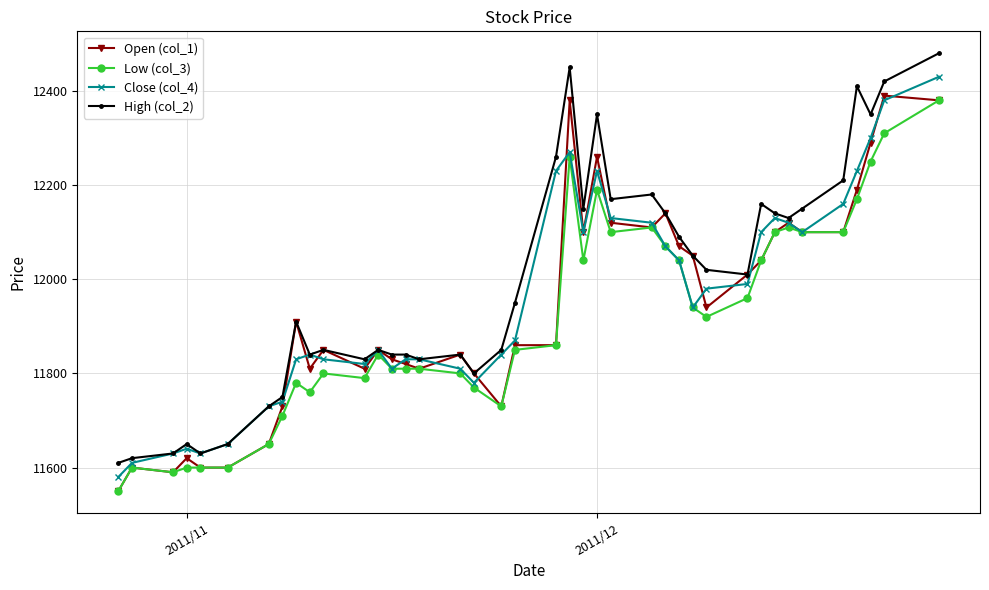

True or false: Close (col_4) has more than 0 points higher than both neighbors.

True